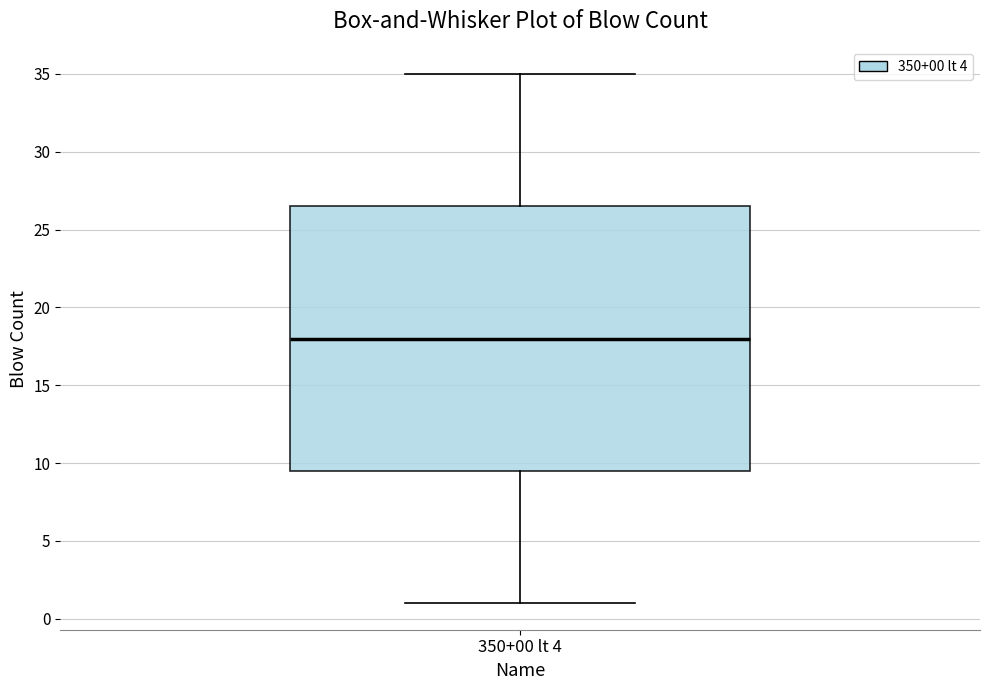

Where is the upper edge of the box for 350+00 lt 4 on the y-axis? The values are not printed on the chart, so give them approximately, as read against the axis.

26.5